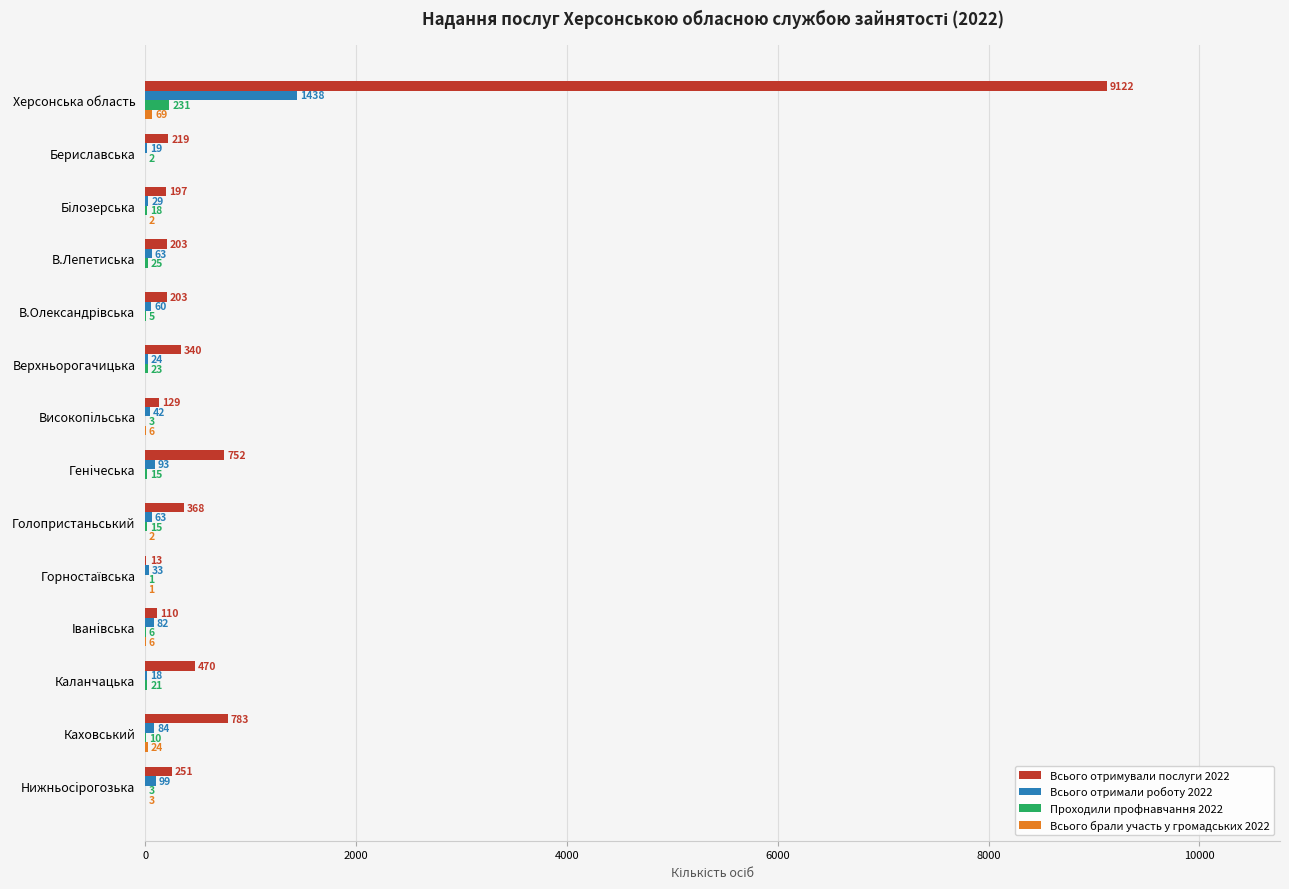

What is the sum of all Проходили профнавчання 2022 values?

378